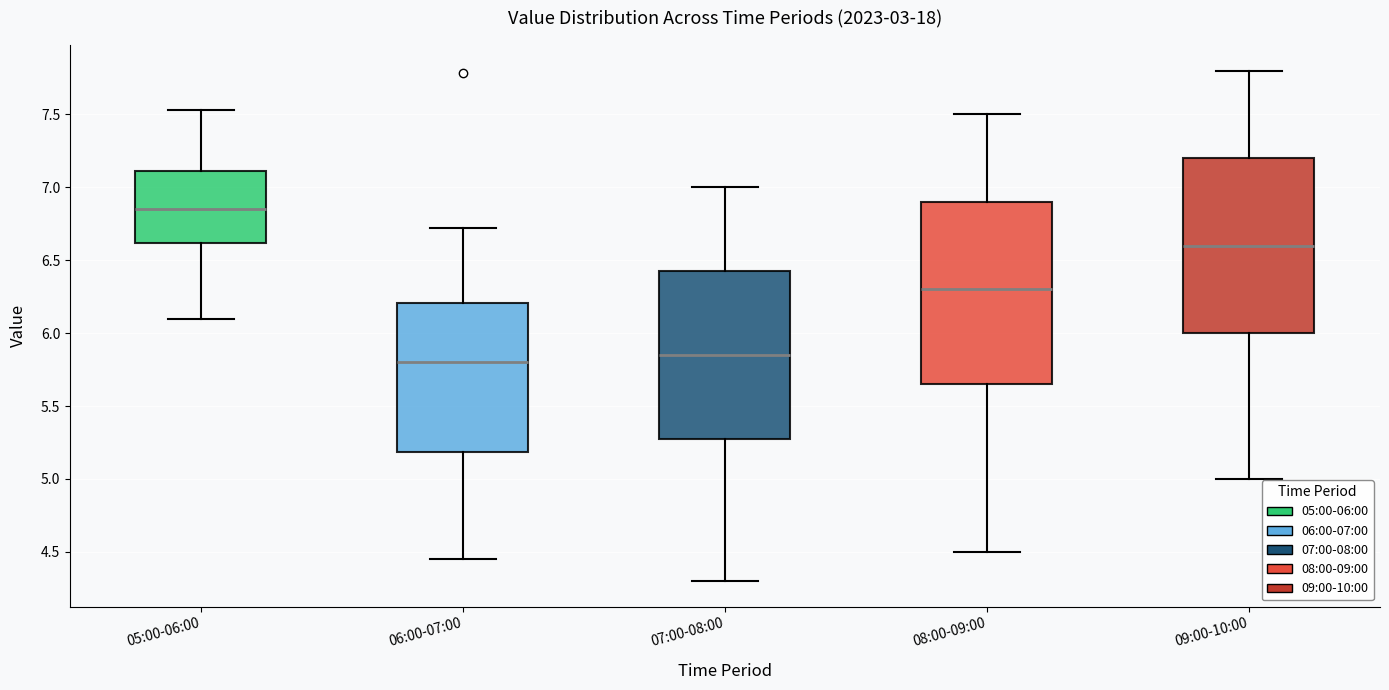

Reading left to right, transcribe this box plot: for each box, give where its median line is, the range the box spans, and where its two whiskers end, as read against the y-axis. The values are not printed on the chart, so give them approximately, as read against the axis.

05:00-06:00: median 6.85, box 6.60 to 7.10, whiskers 6.10 to 7.55
06:00-07:00: median 5.80, box 5.20 to 6.20, whiskers 4.45 to 6.70
07:00-08:00: median 5.85, box 5.30 to 6.45, whiskers 4.30 to 7.00
08:00-09:00: median 6.30, box 5.65 to 6.90, whiskers 4.50 to 7.50
09:00-10:00: median 6.60, box 6.00 to 7.20, whiskers 5.00 to 7.80